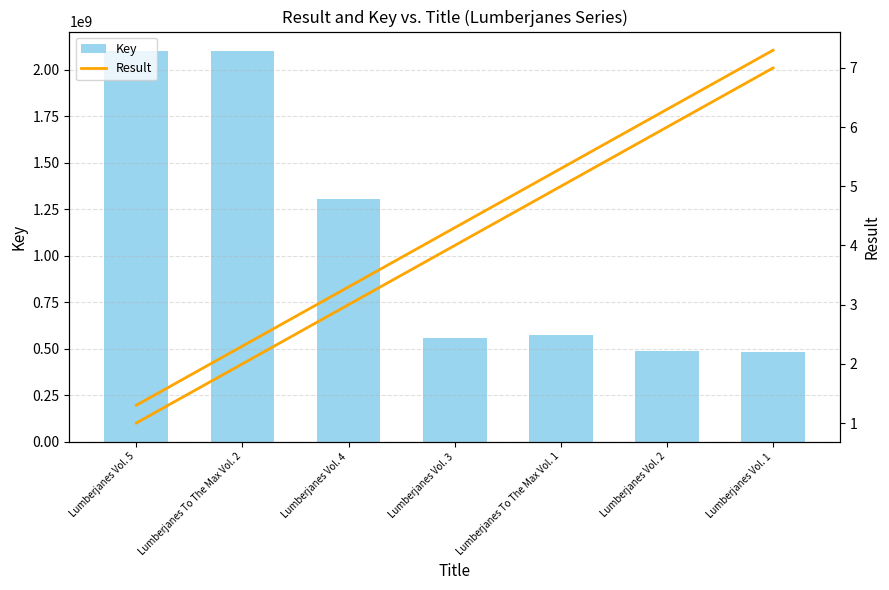

Is it true that Key equals 2099197343 at Lumberjanes To The Max Vol. 2?

True